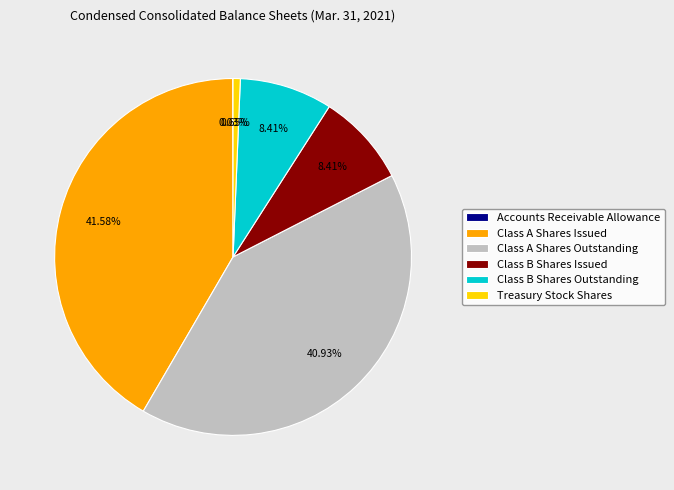

To the nearest percent, what is the difference between the Class A Shares Issued and Treasury Stock Shares slice percentages?

41%